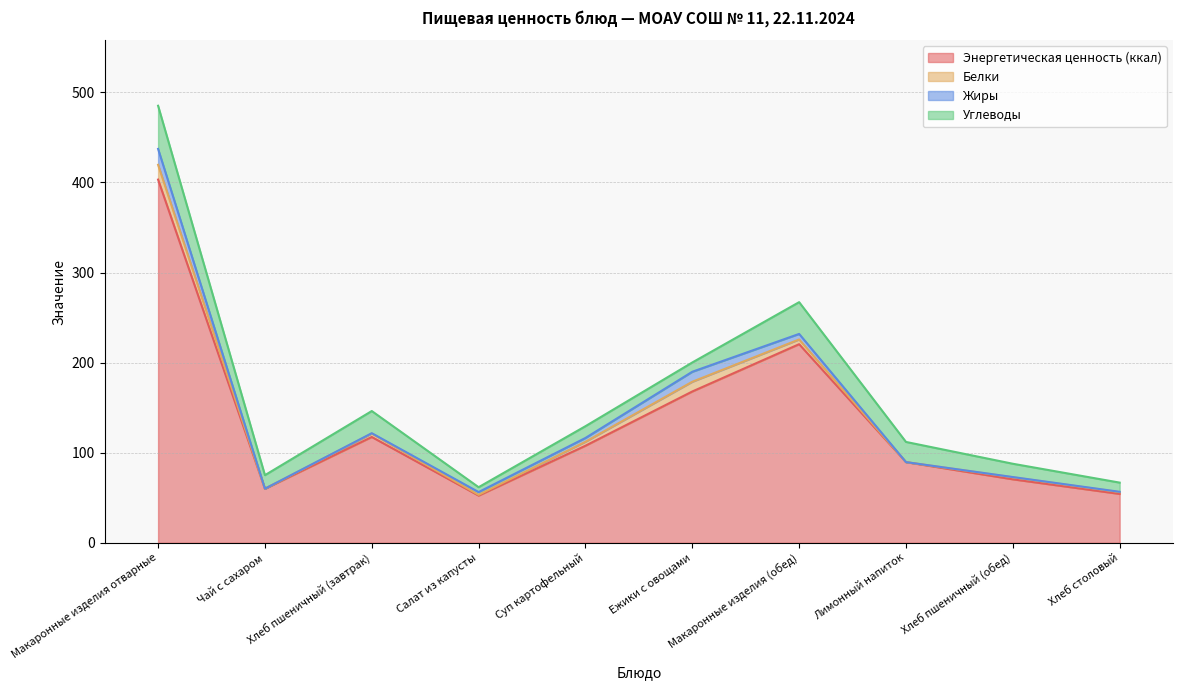

How many data points does each series have?

10